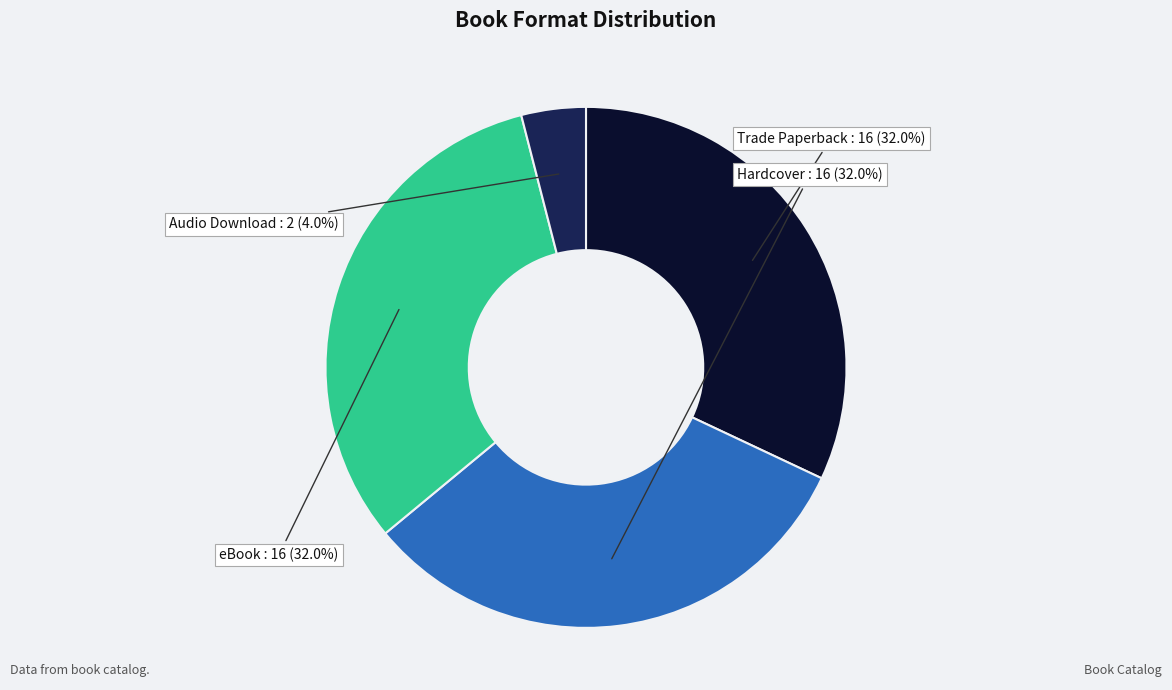

Combined, do Audio Download and eBook account for over 50%?

No